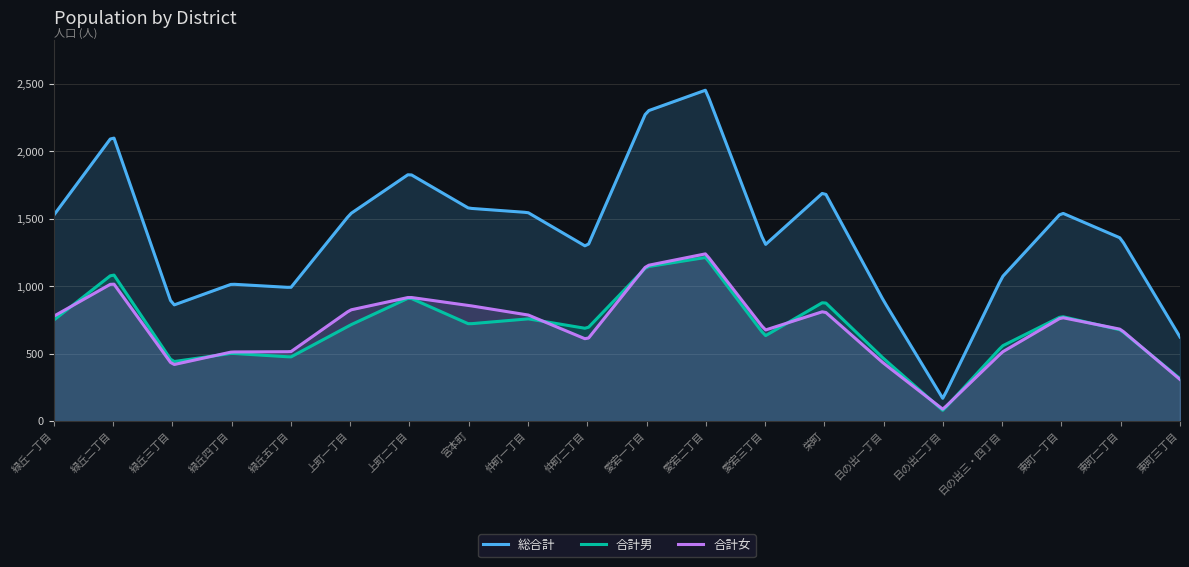

At how many categories does at least one series exceed 2120?

23